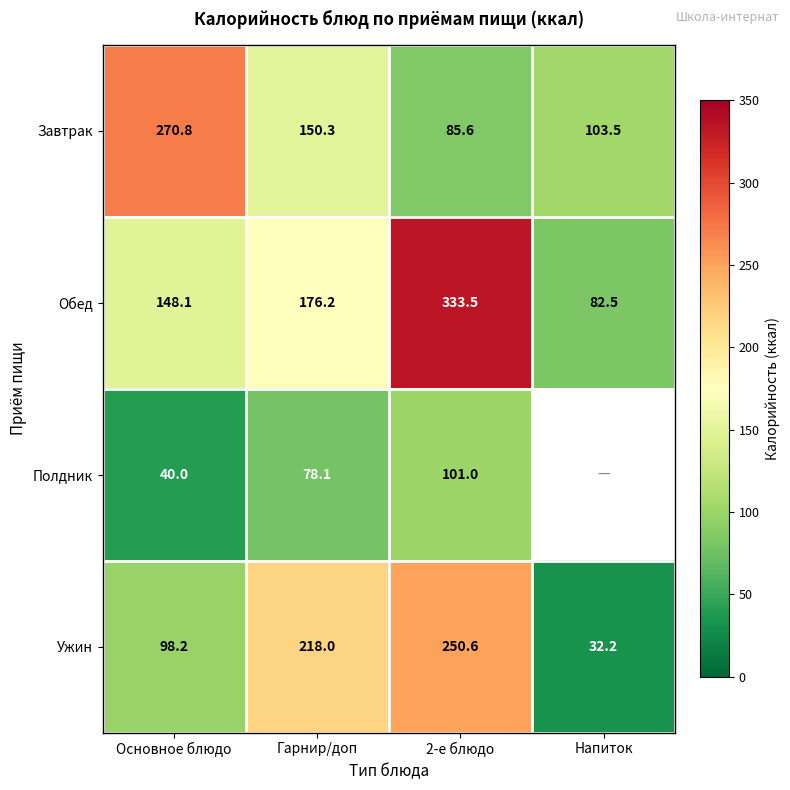

How many categories are shown in the chart?

4